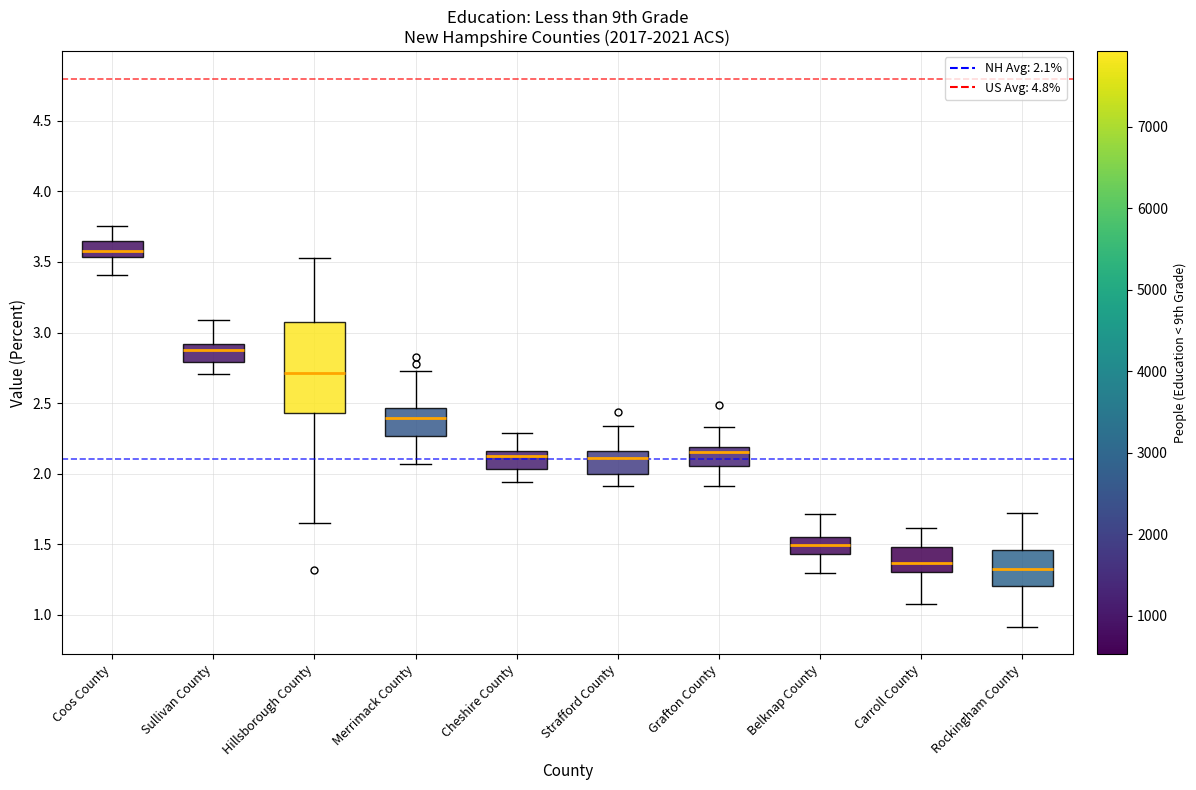

Which box is the tallest, from its lower edge to its upper edge?

Hillsborough County